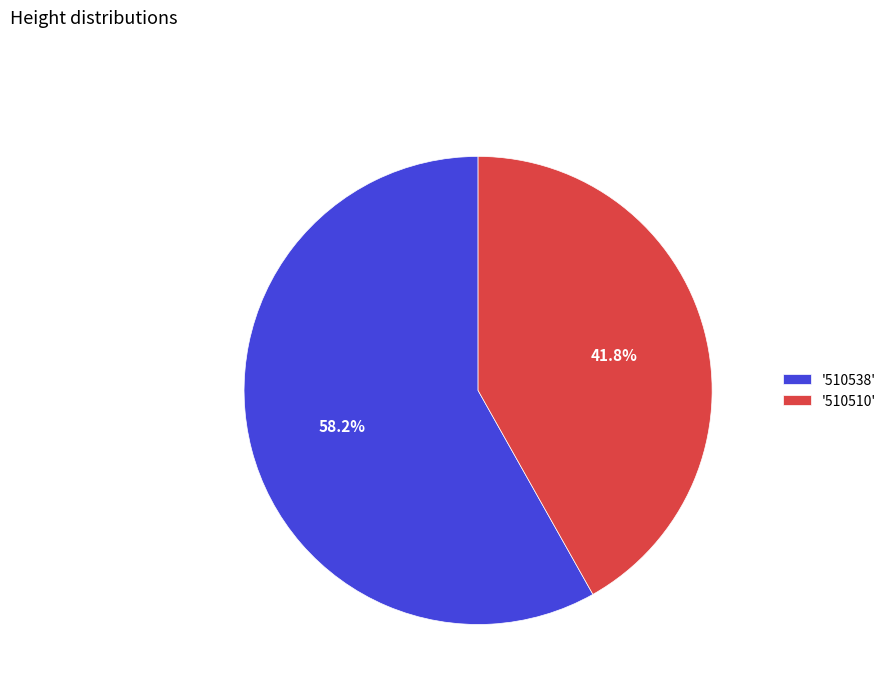

Do '510510' and '510538' together represent more than half of the pie?

Yes